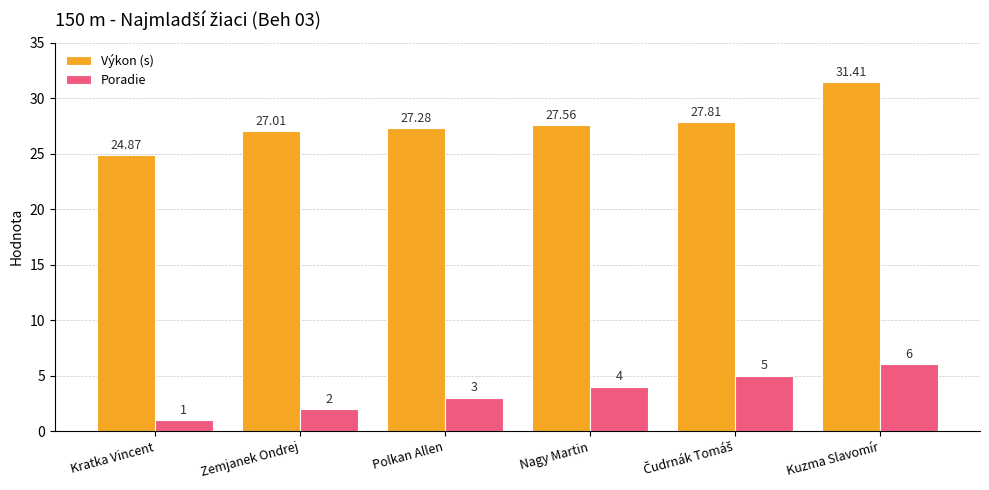

At how many categories does at least one series exceed 19?

6